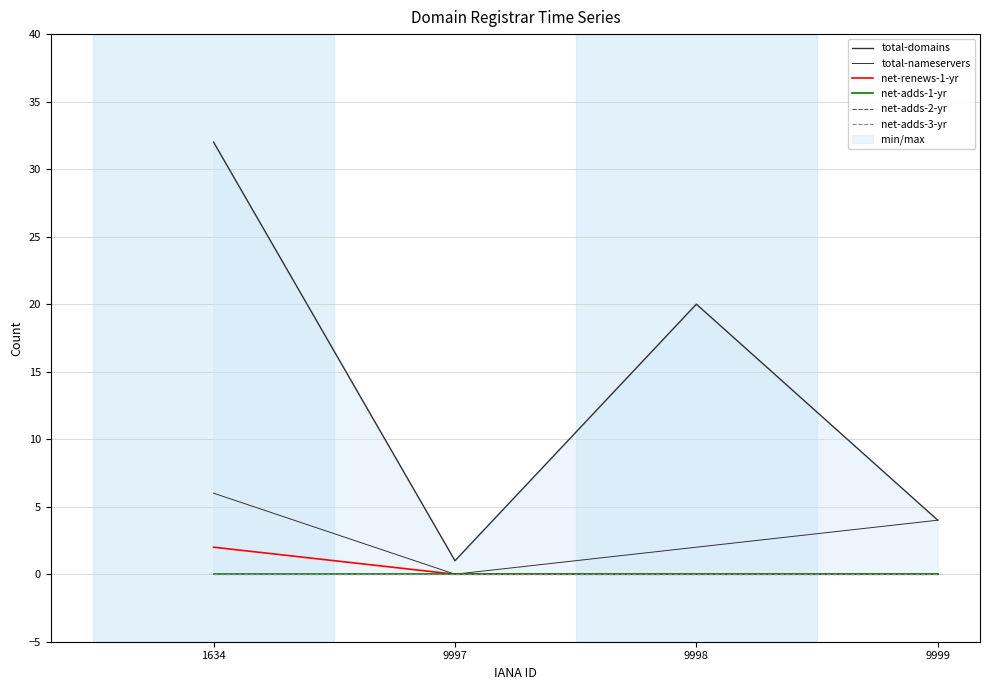

What is the difference between the second highest and minimum values in the total-domains series?

19